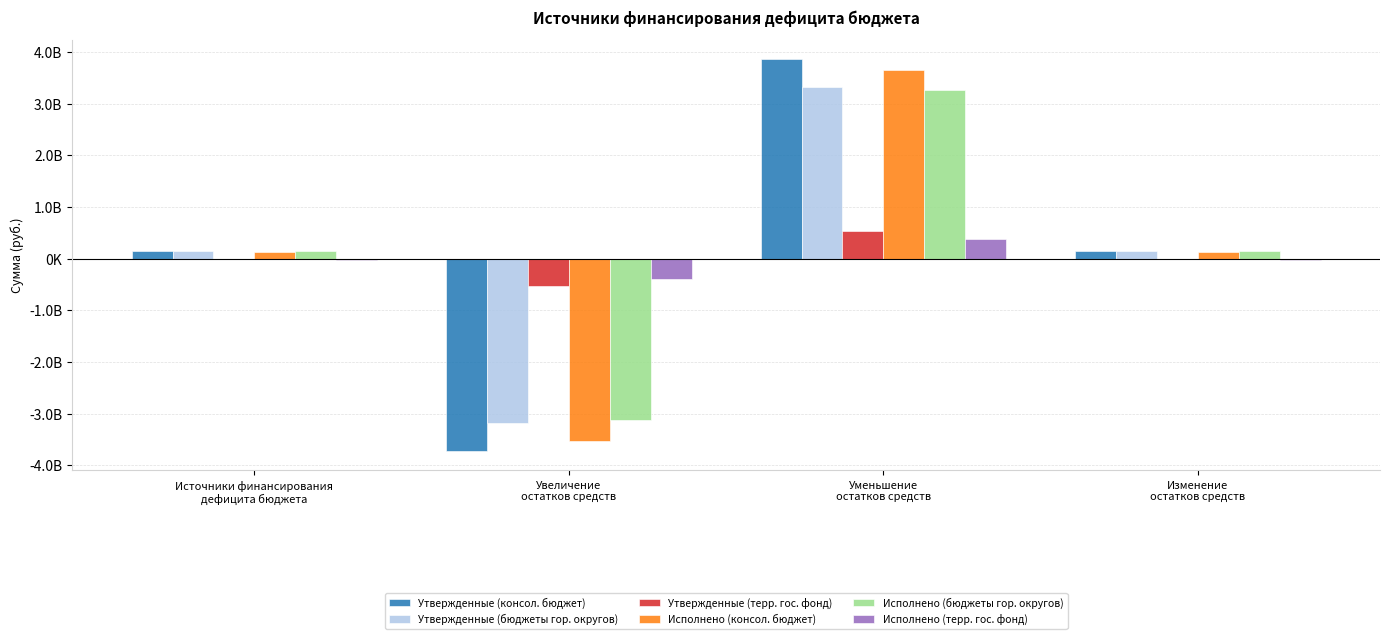

True or false: Утвержденные (бюджеты гор. округов) has a value of 3328541605.8 at Уменьшение
остатков средств.

True